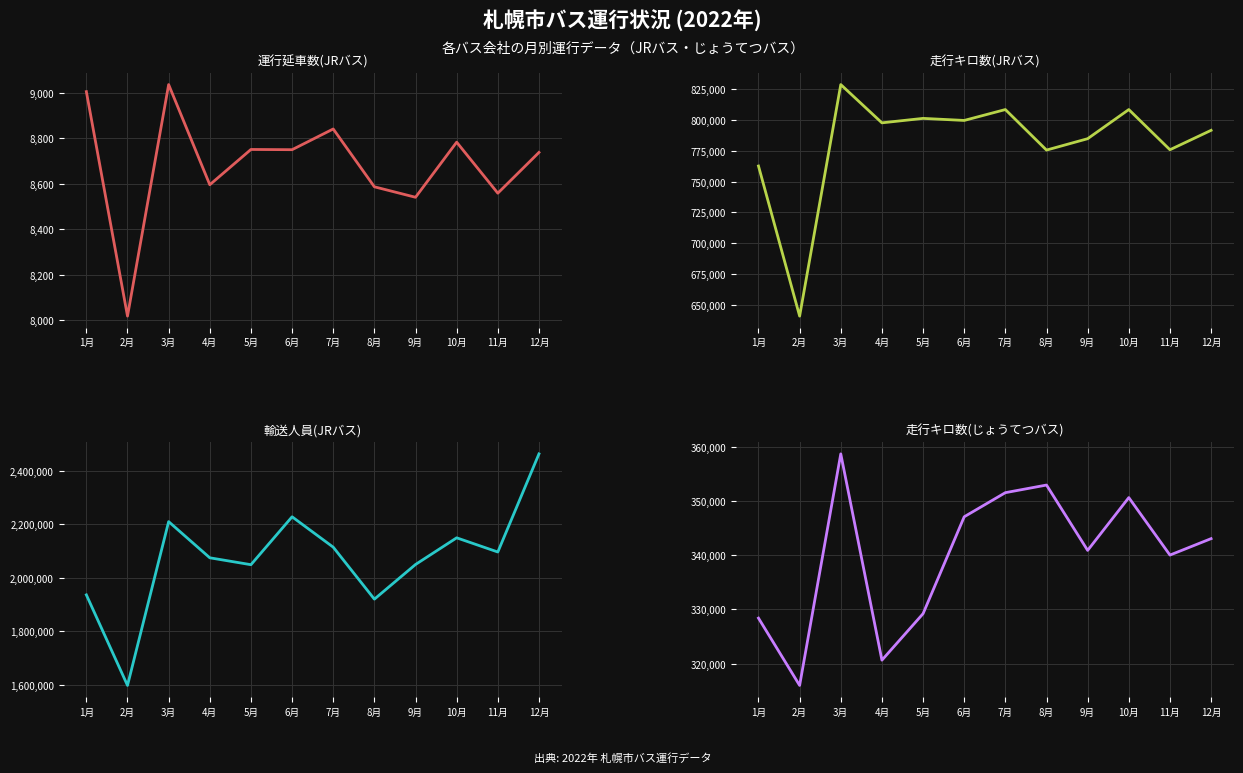

The value of 運行延車数(JRバス) at 8月 is 12979.3. True or false?

False